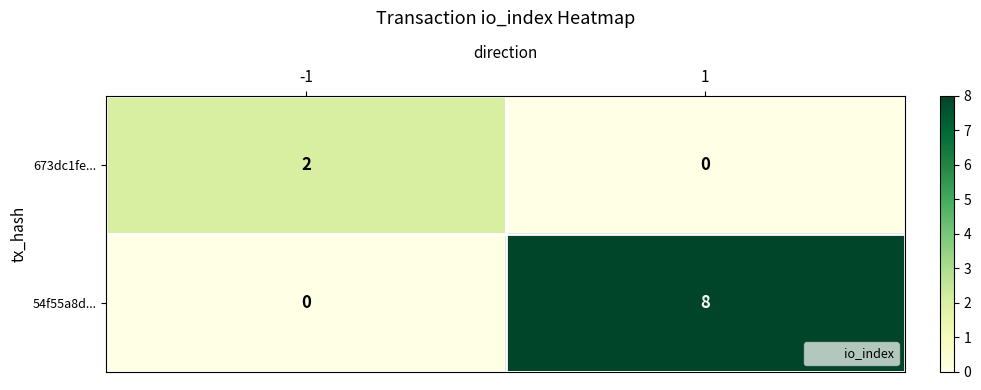

What is the difference between the highest and lowest values at 1?

8